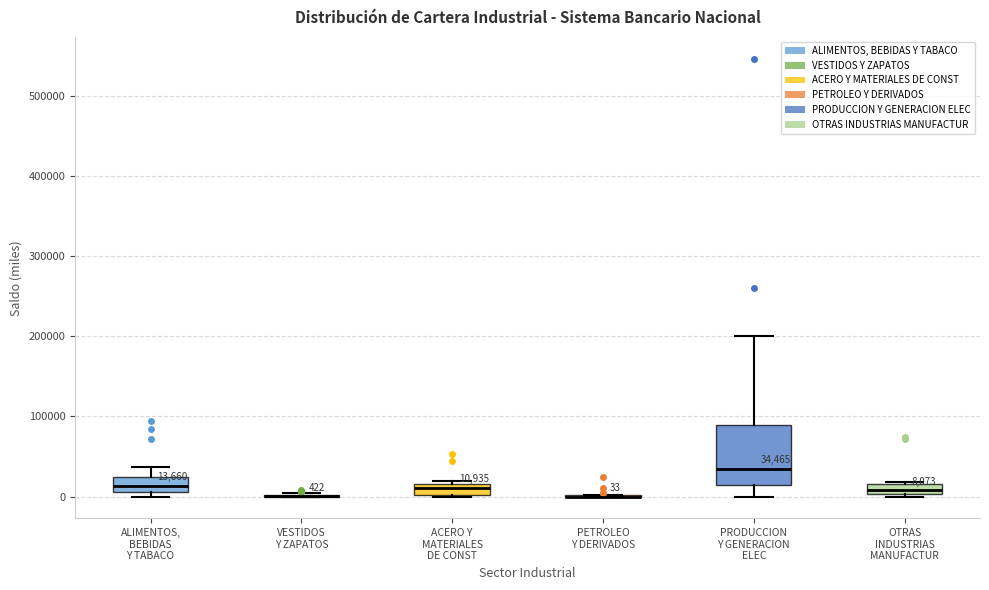

Comparing the boxes themselves (not the whiskers), which one is the tallest?

PRODUCCION Y GENERACION ELEC